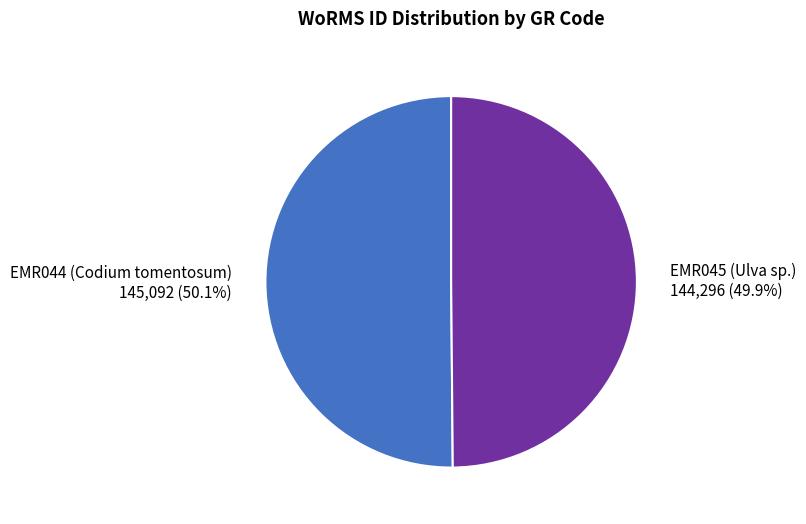

To the nearest percent, what portion does EMR045 (Ulva sp.) represent?

50%